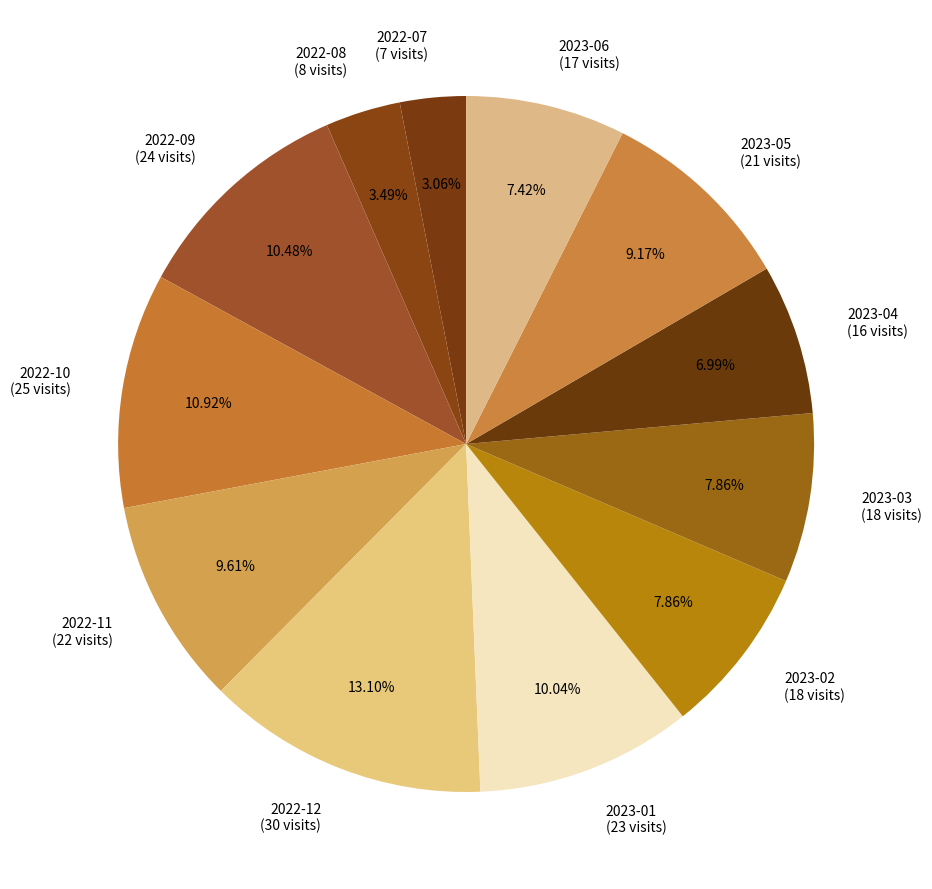

To the nearest percent, what portion does 2023-04 represent?

7%